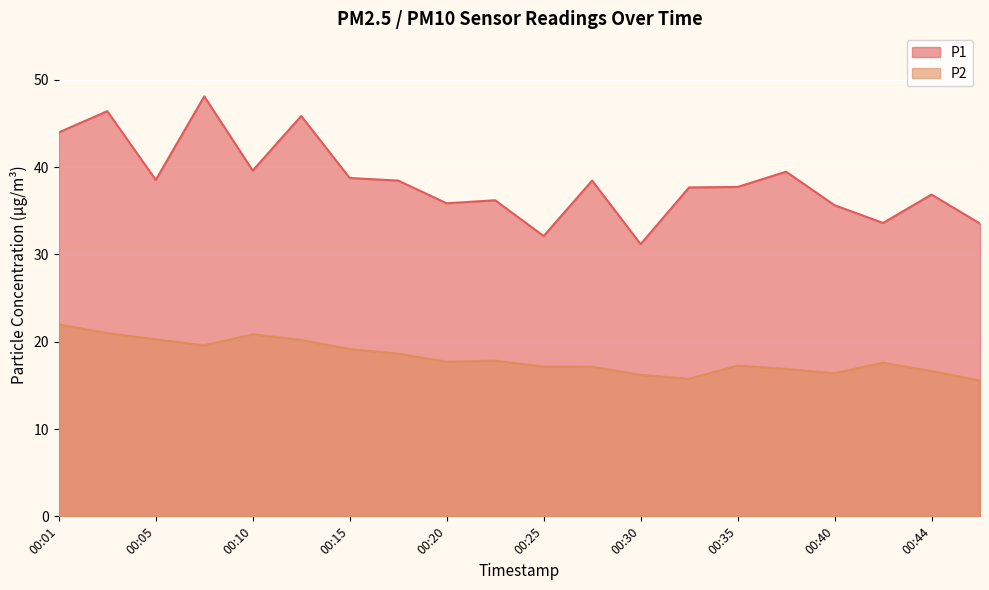

What is the average value of the P2 series?

18.2